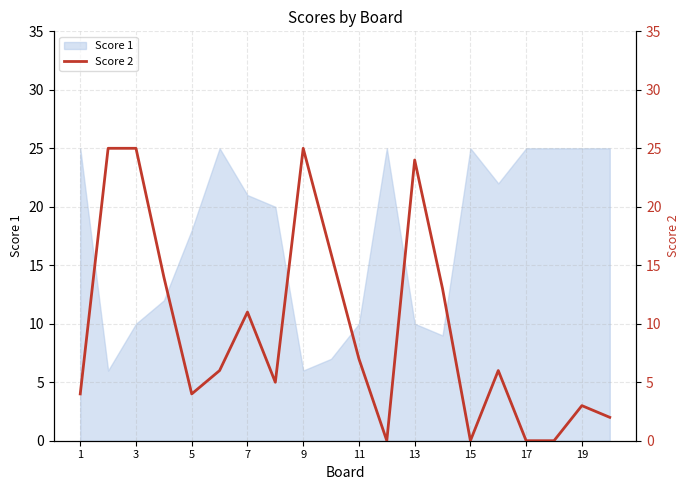

What is the lowest value of the Score 1 series?

6